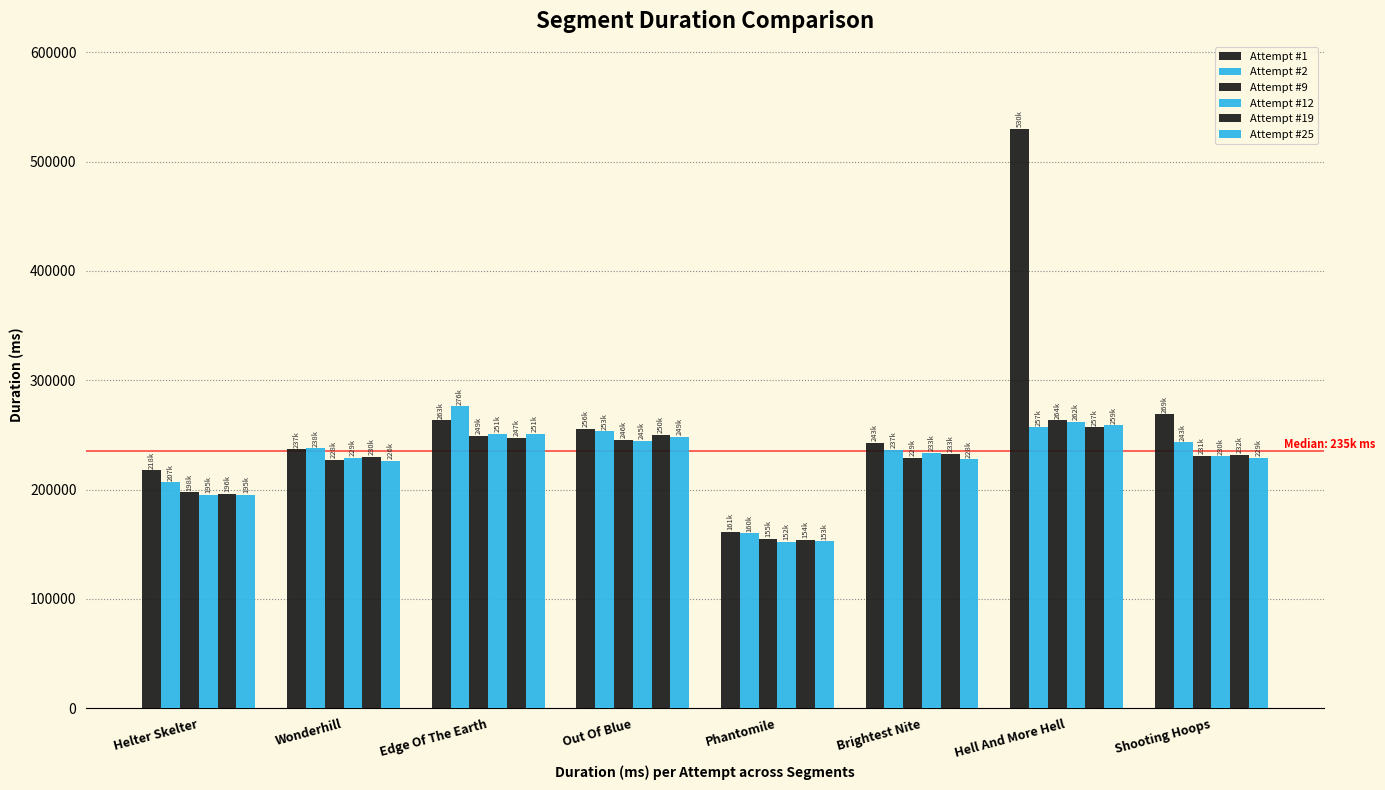

What position from the left is Brightest Nite?

6